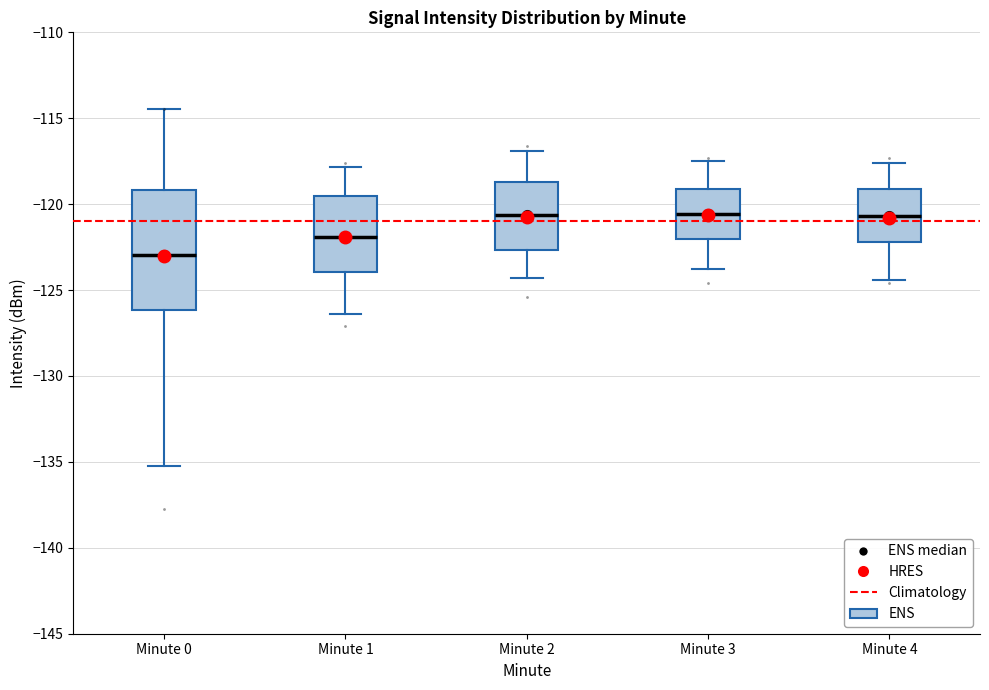

Comparing the boxes themselves (not the whiskers), which one is the tallest?

Minute 0